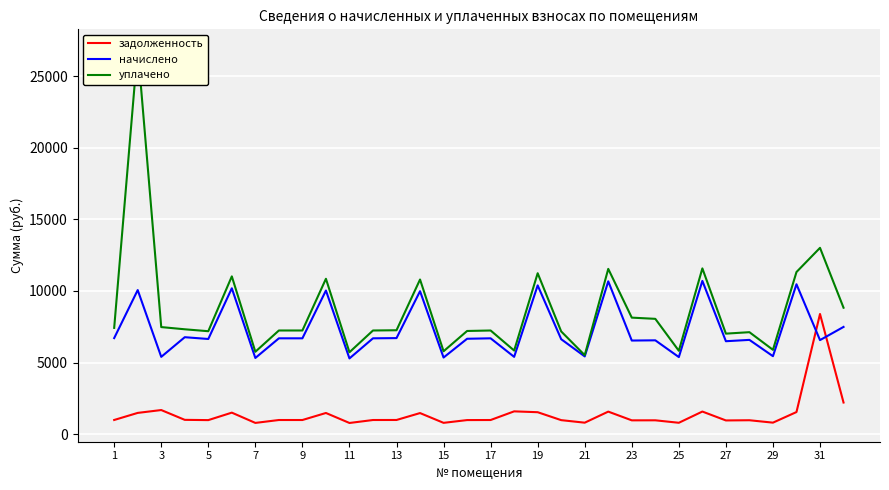

List the series in order of their peak value, lowest first.

задолженность, начислено, уплачено